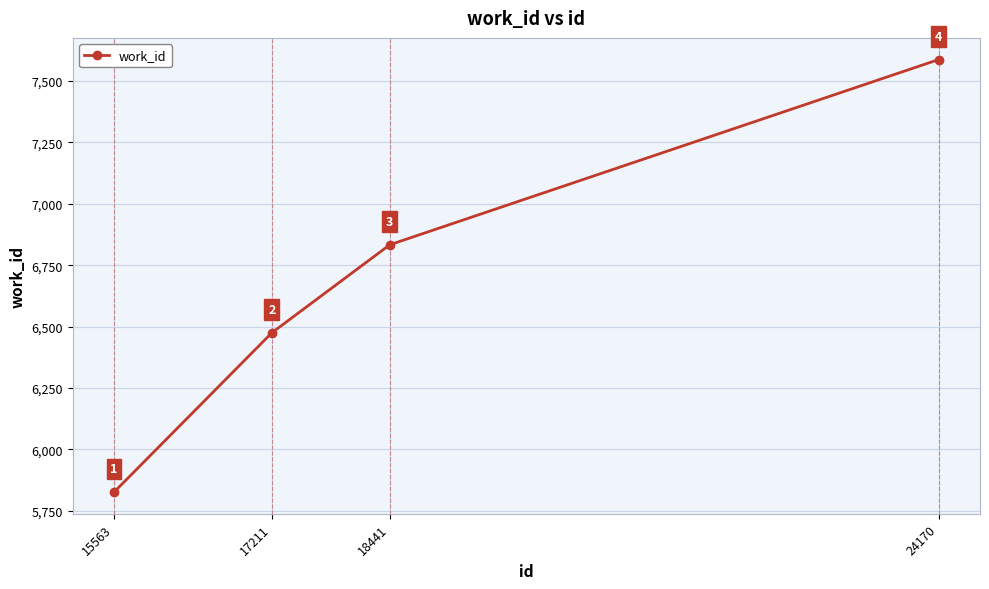

What is the change in value from 17211 to 24170?

+1112